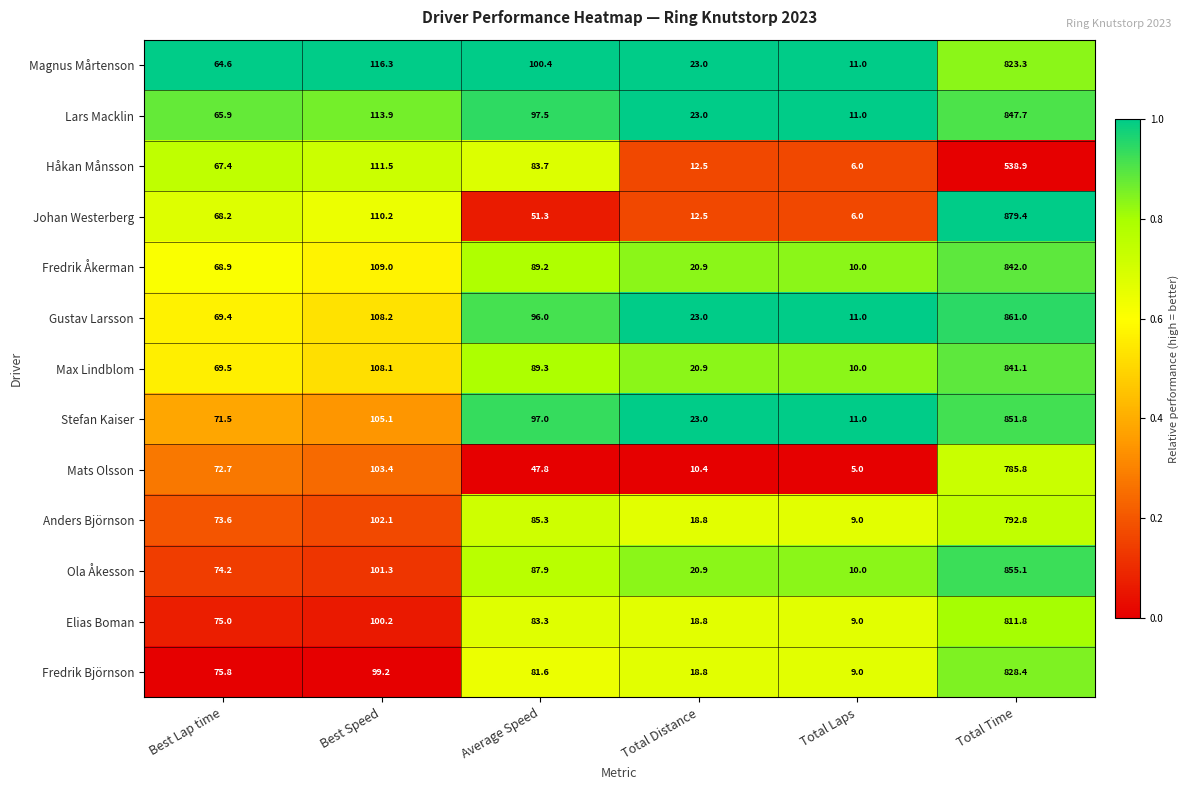

Which label corresponds to the smallest value in the chart?

Total Laps